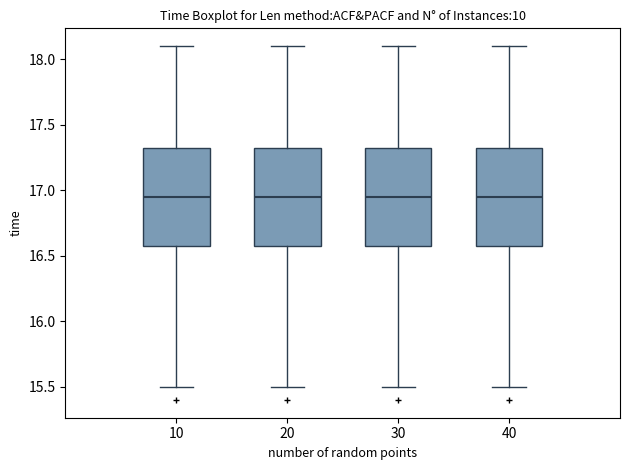

Where does the lower whisker of the box at x = 40 end on the y-axis? The values are not printed on the chart, so give them approximately, as read against the axis.

15.50